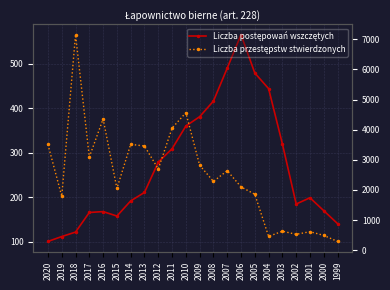

At which label is Liczba przestępstw stwierdzonych closest to 3720?

2014